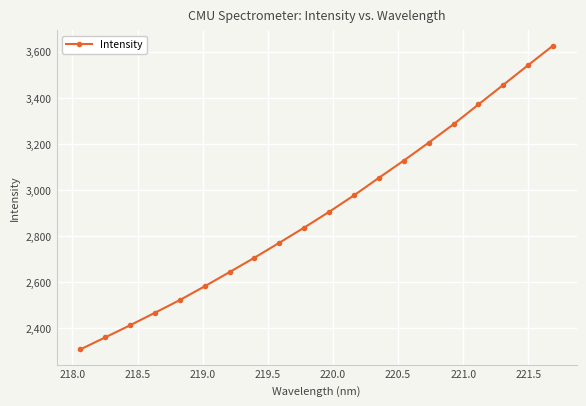

True or false: there are more than 2 points higher than both neighbors.

False